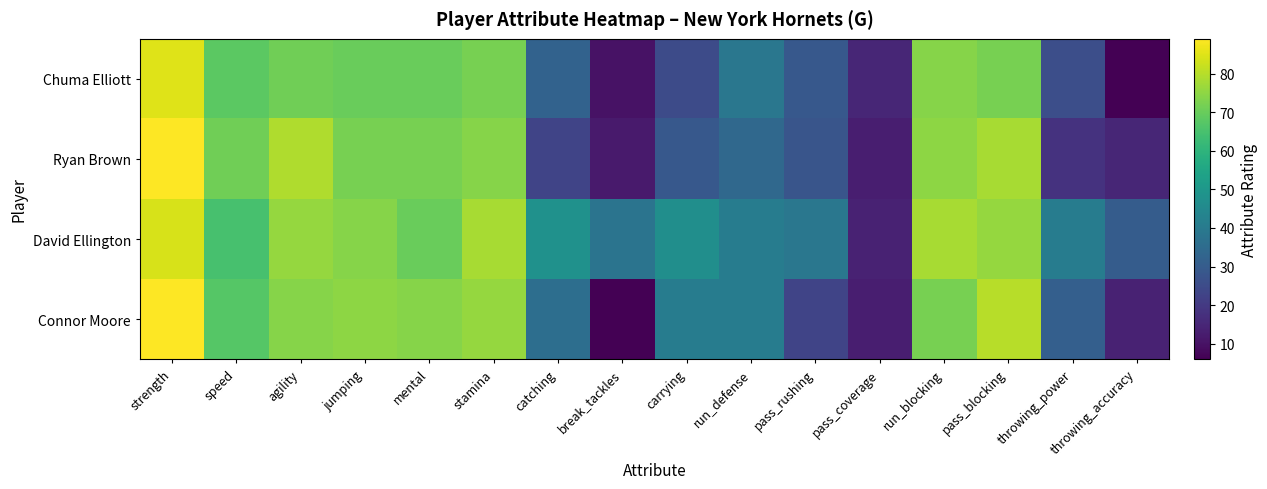

At which category is the sum across all series the highest?

strength